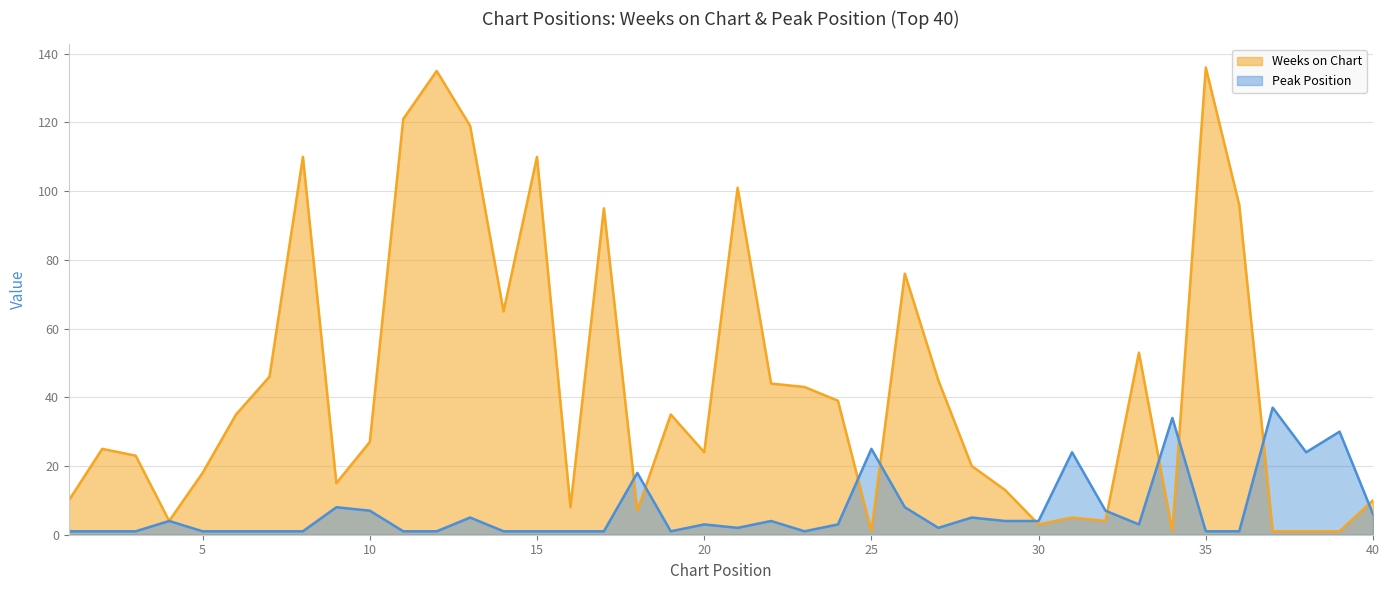

What are all the series names shown in the legend?

Weeks on Chart, Peak Position